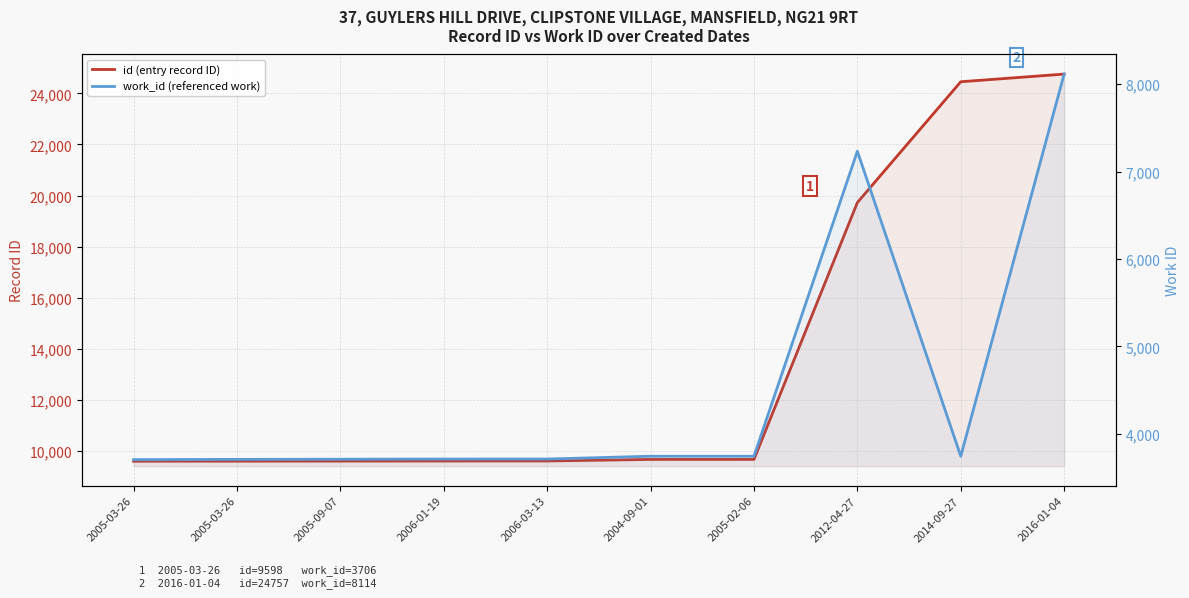

Does the chart have visible grid lines?

Yes